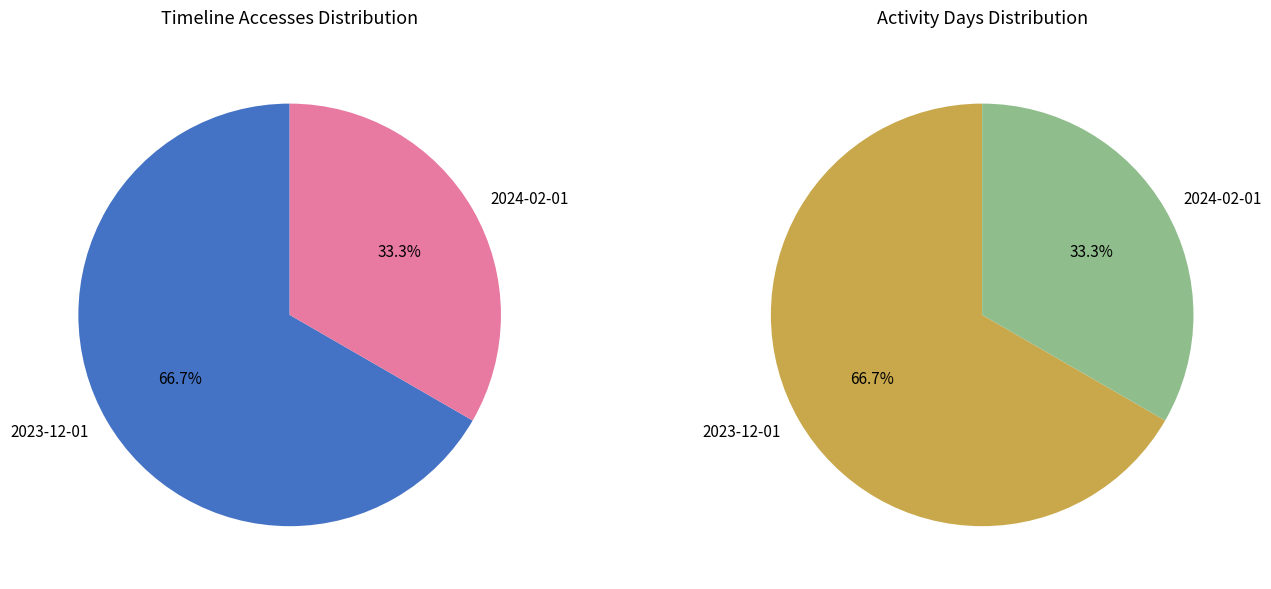

True or false: 2023-12-01 accounts for 67% of the total.

True